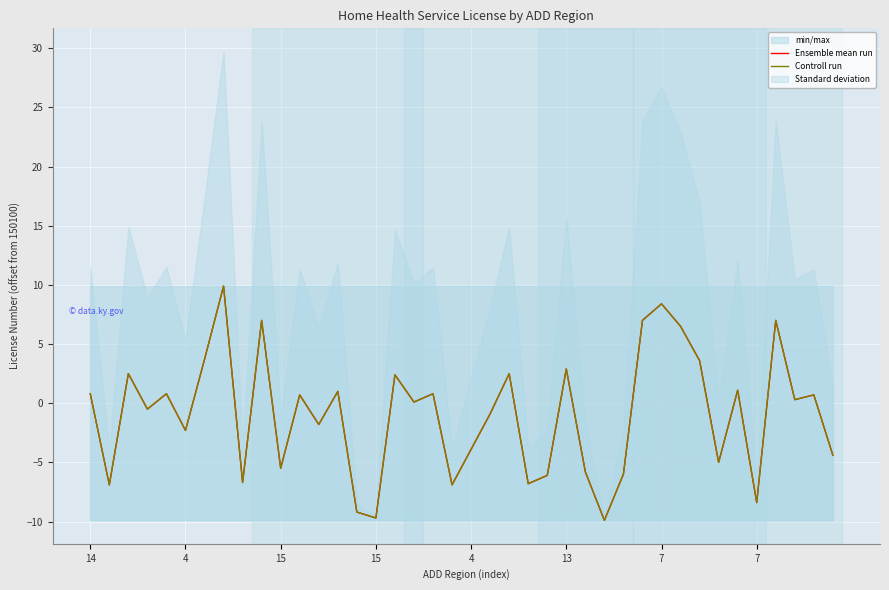

Between 23 and 28, which series saw the biggest shift?

Ensemble mean run